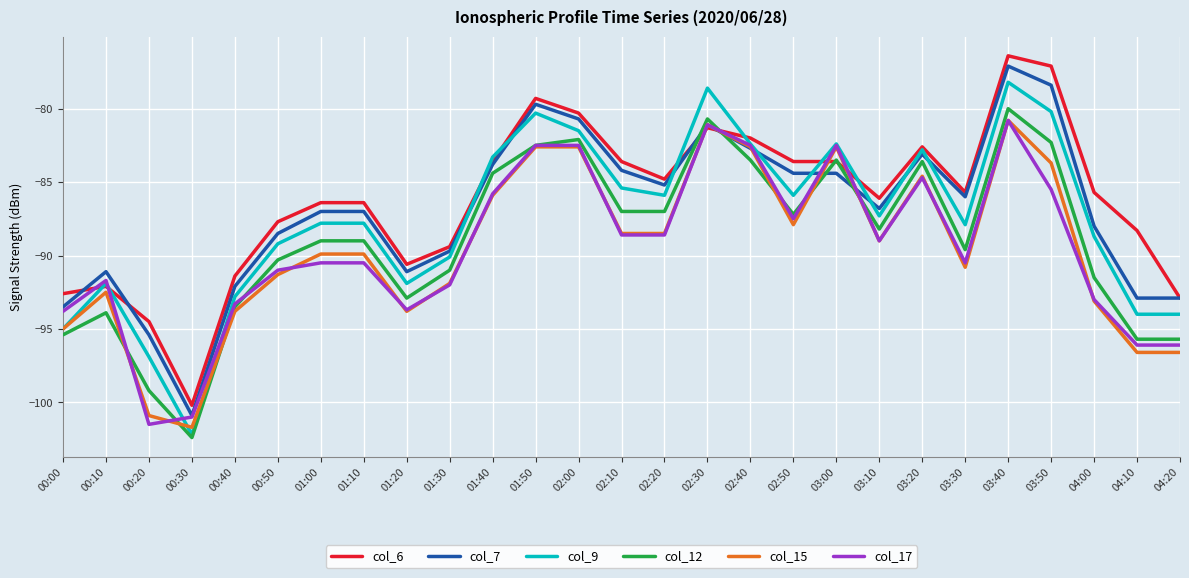

The value of col_17 at 00:10 is -146.5. True or false?

False